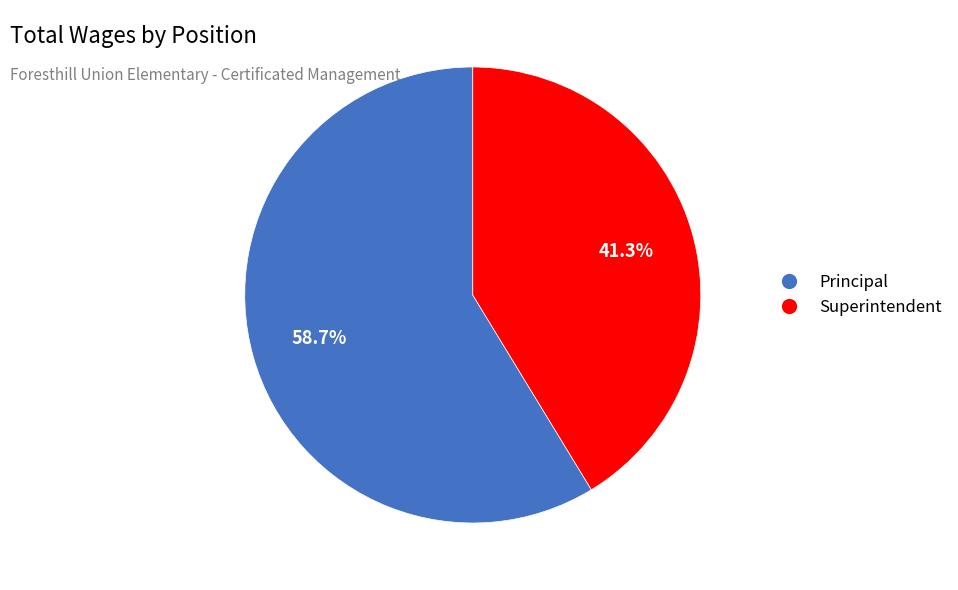

How many segments does this pie chart have?

2